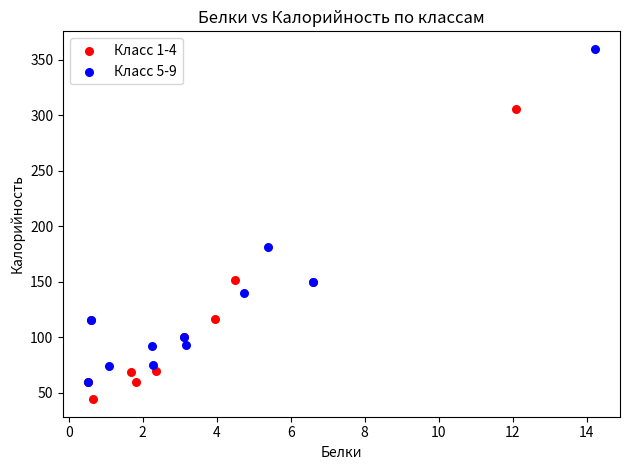

Which series reaches the minimum Y coordinate?

Класс 1-4